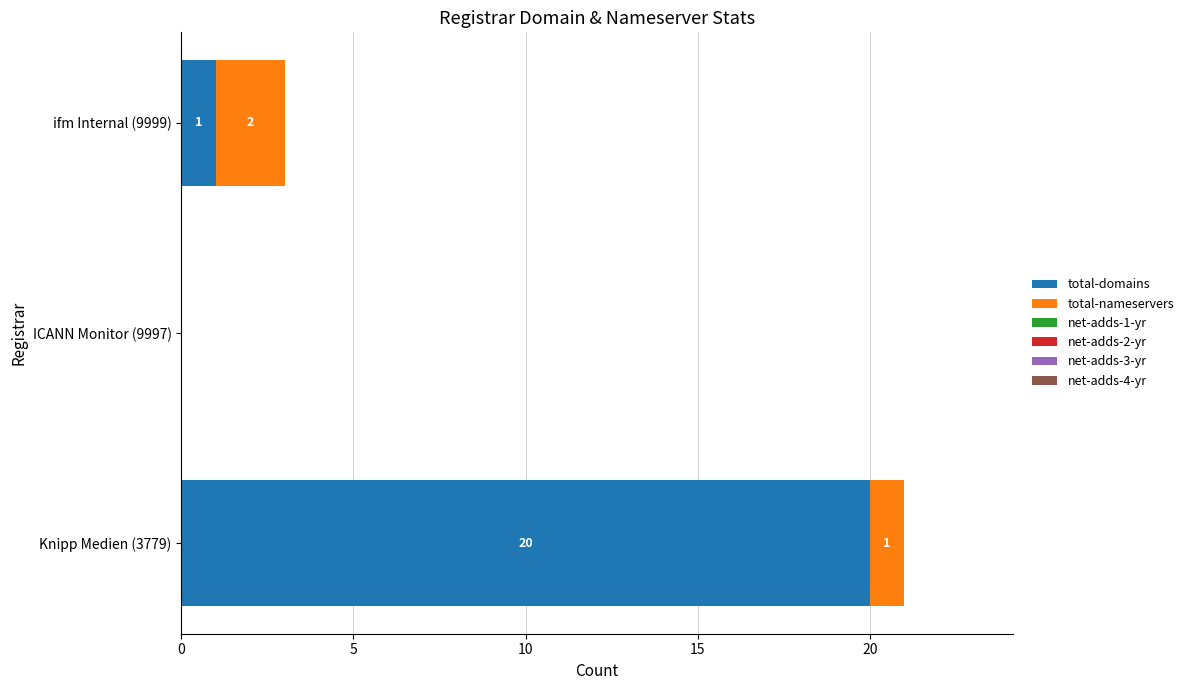

What is the total value across all series at ifm Internal (9999)?

3